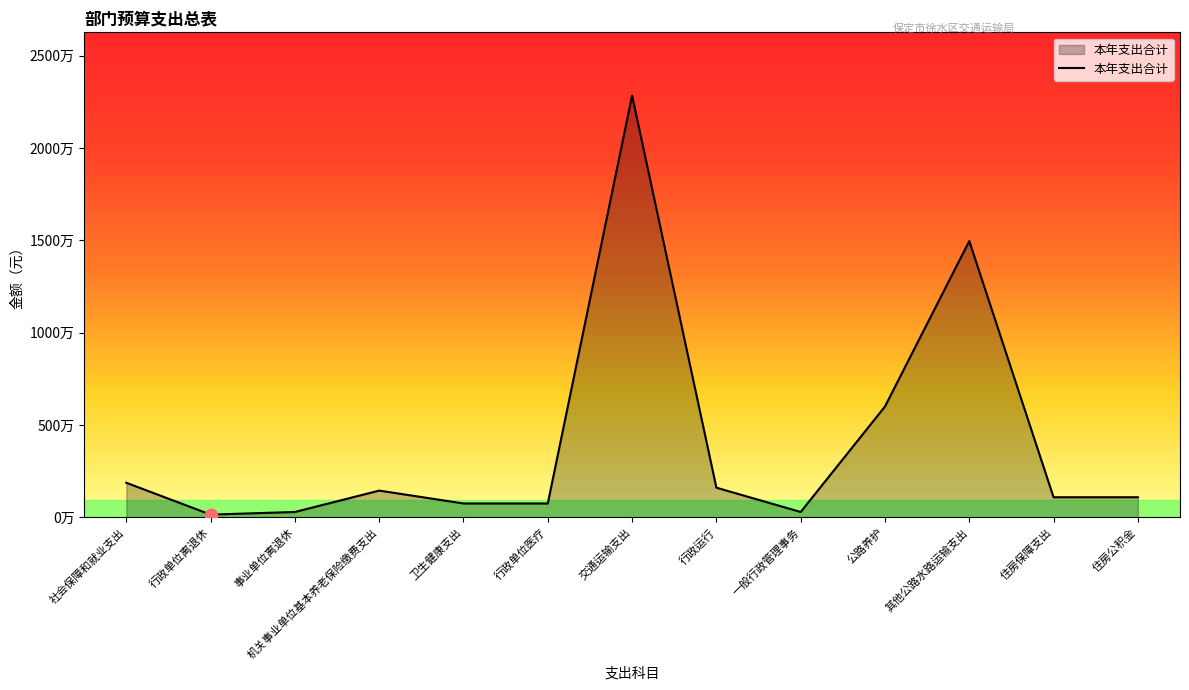

Is this an area chart (filled region under the line)?

Yes